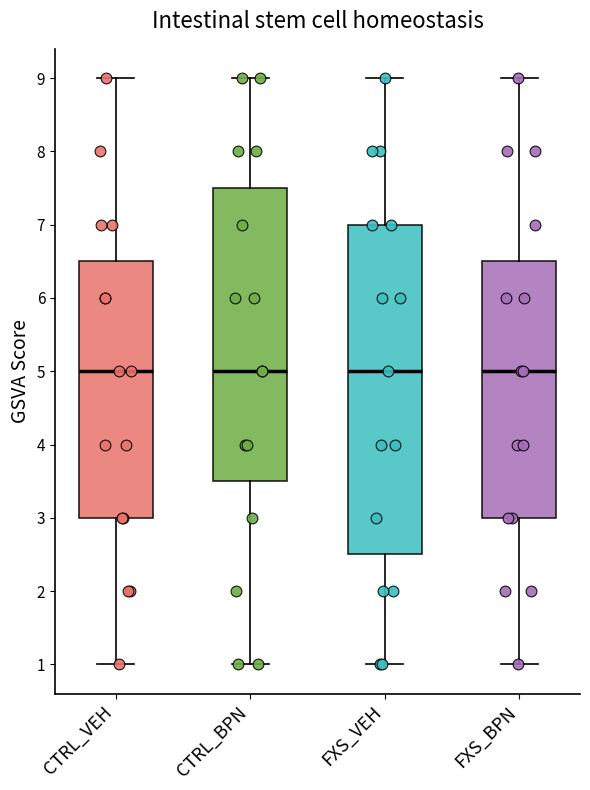

Where is the lower edge of the box for FXS_VEH on the y-axis? The values are not printed on the chart, so give them approximately, as read against the axis.

2.5